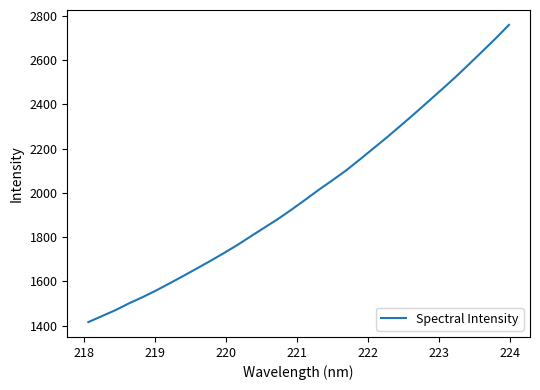

What is the minimum value shown in the chart?

1416.3